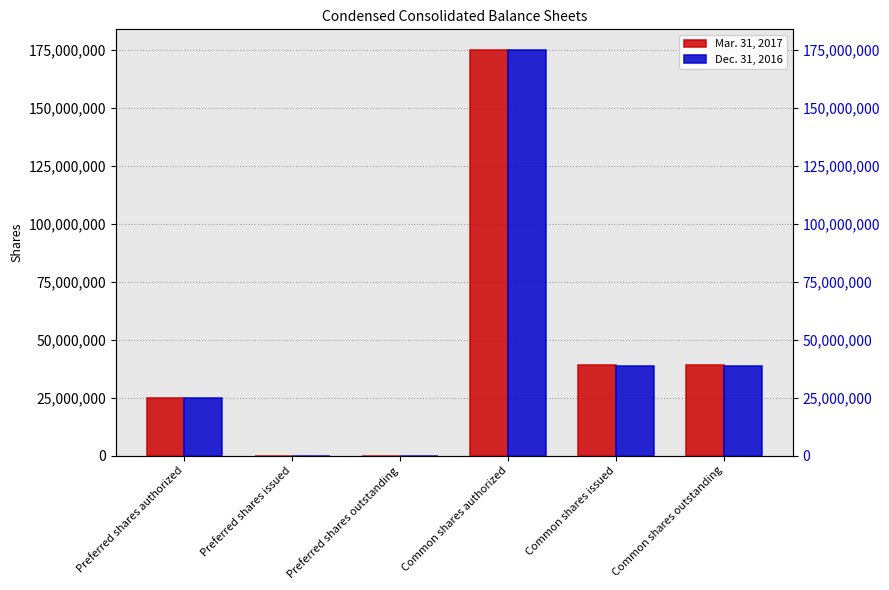

List the labels in order of Dec. 31, 2016 value, largest first.

Common shares authorized, Common shares issued, Common shares outstanding, Preferred shares authorized, Preferred shares issued, Preferred shares outstanding